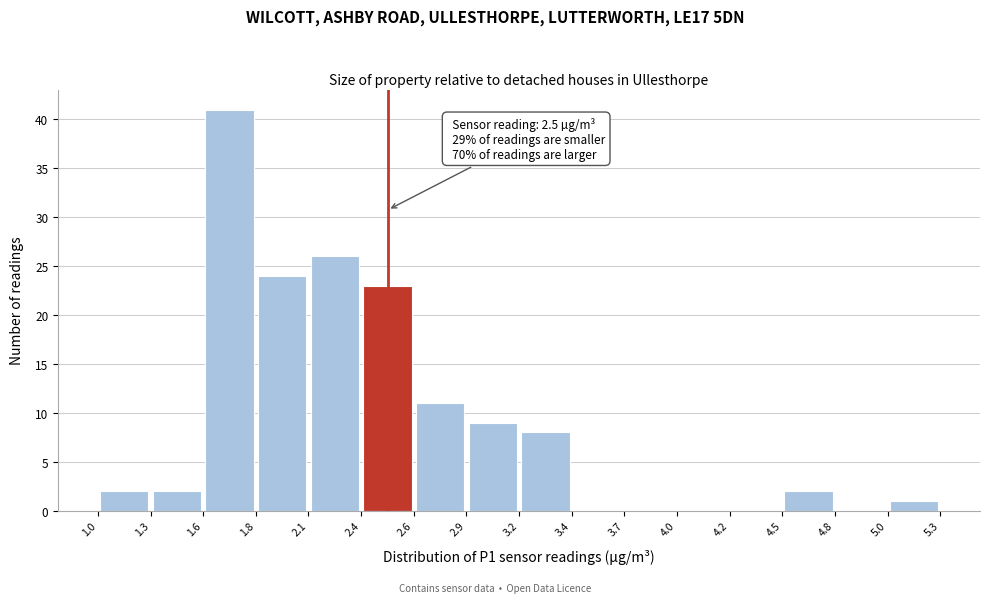

Over which range of the x-axis is the bar tallest?

1.6 to 1.8